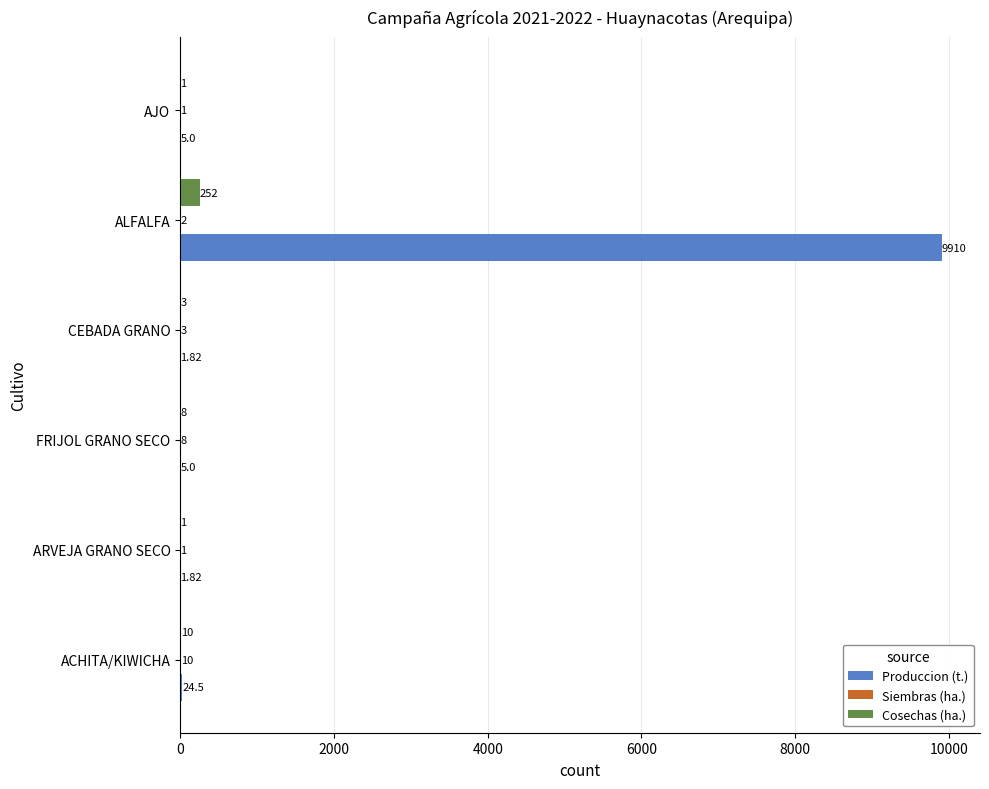

At which category is the sum across all series the highest?

ALFALFA